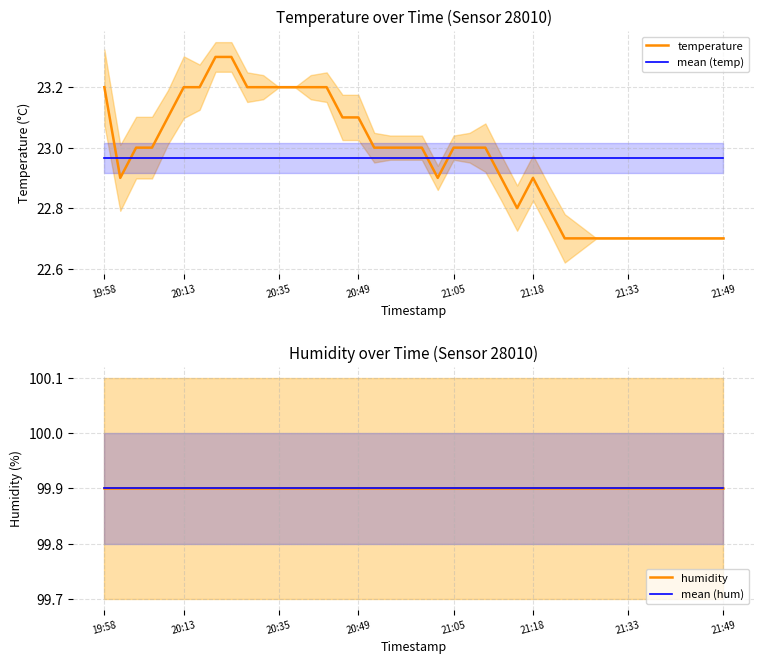

What is the greatest value displayed?

99.9